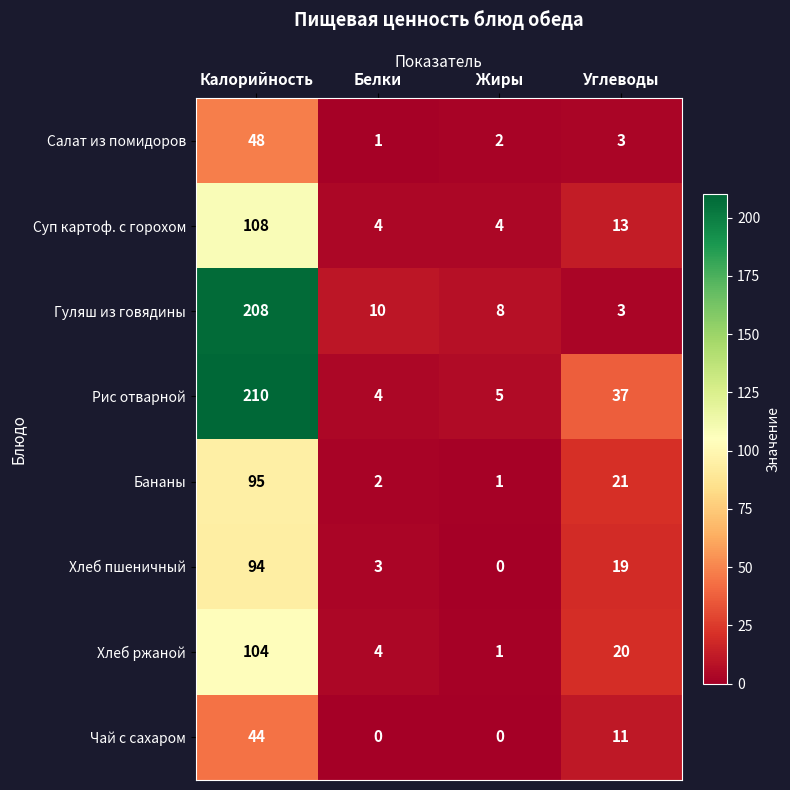

Which series has the widest spread of values?

Рис отварной